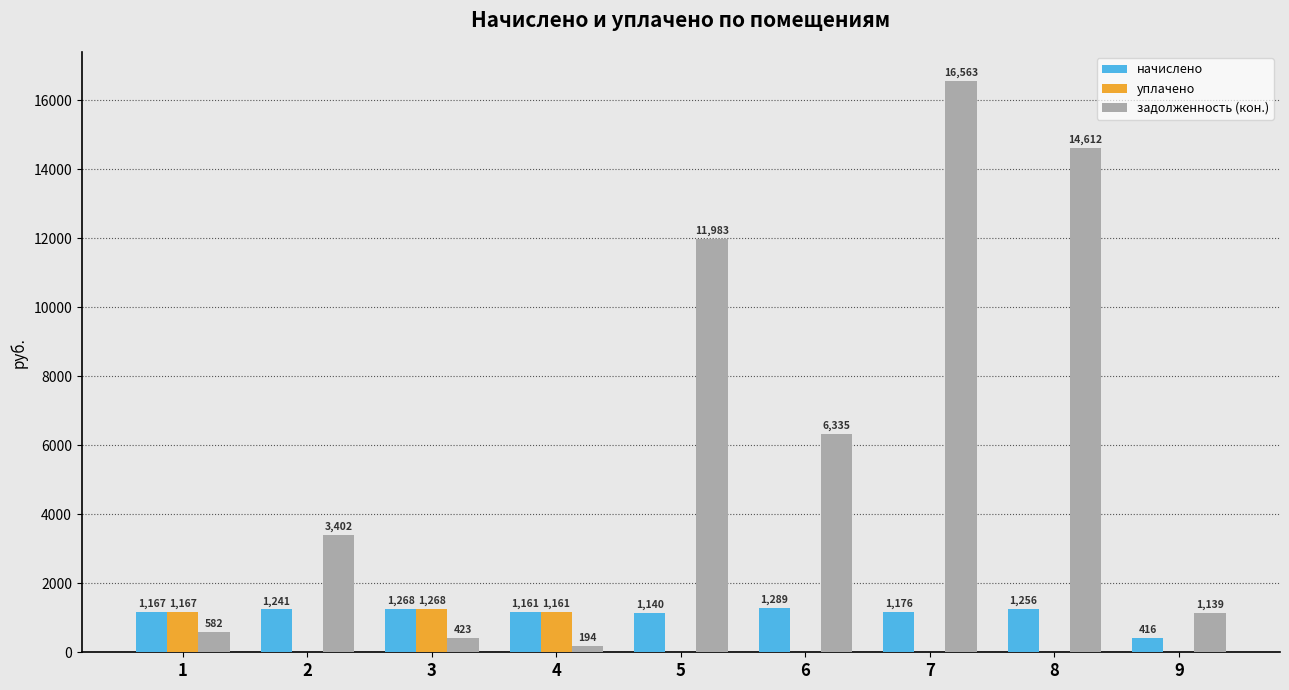

The начислено series shows 1161.3 at 4. True or false?

True